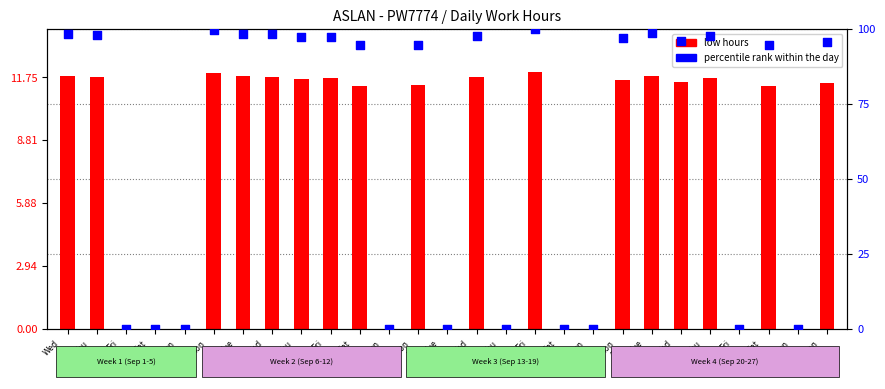

Which series contains the lowest Y value?

low hours